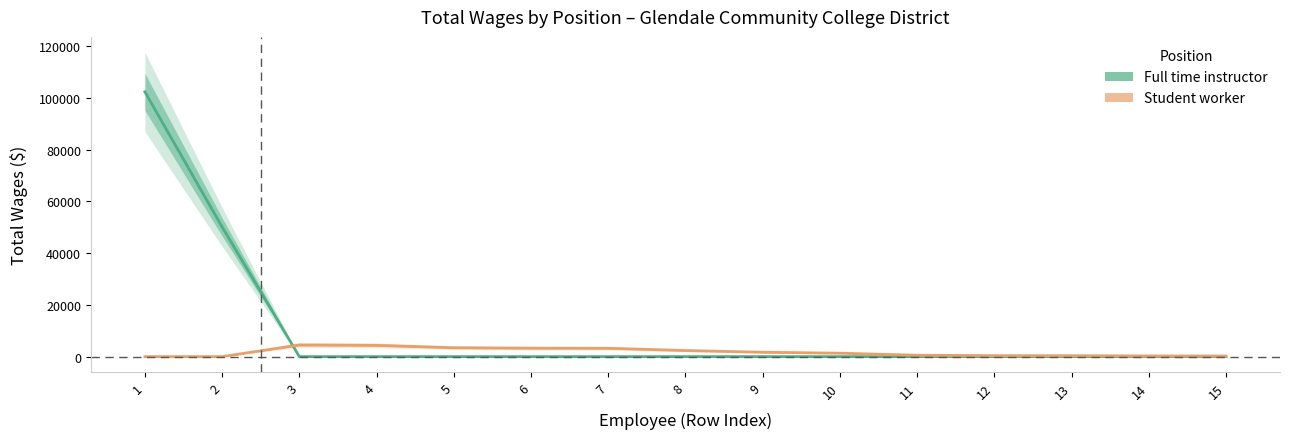

True or false: Student worker has a value of 98 at 15.

False